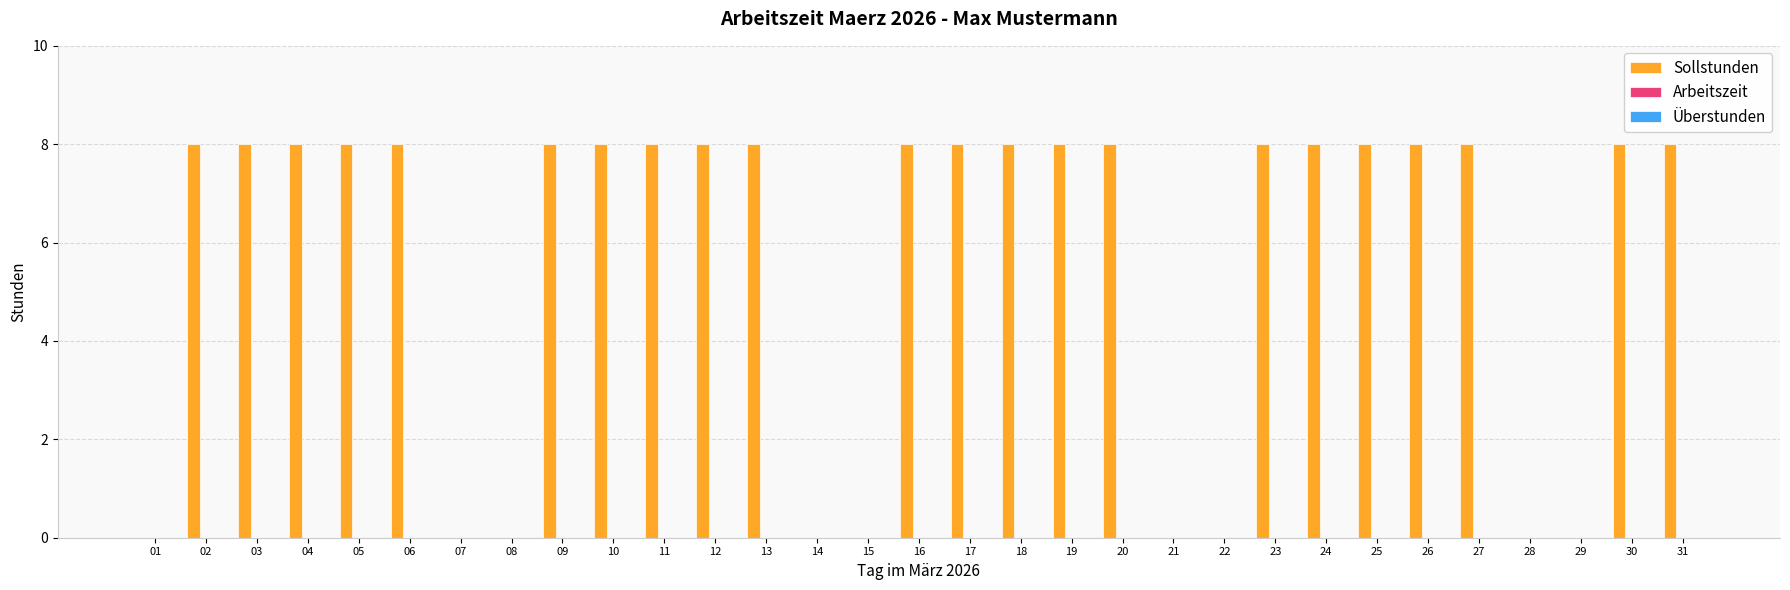

The chart shows a value of 0 at 14. True or false?

True